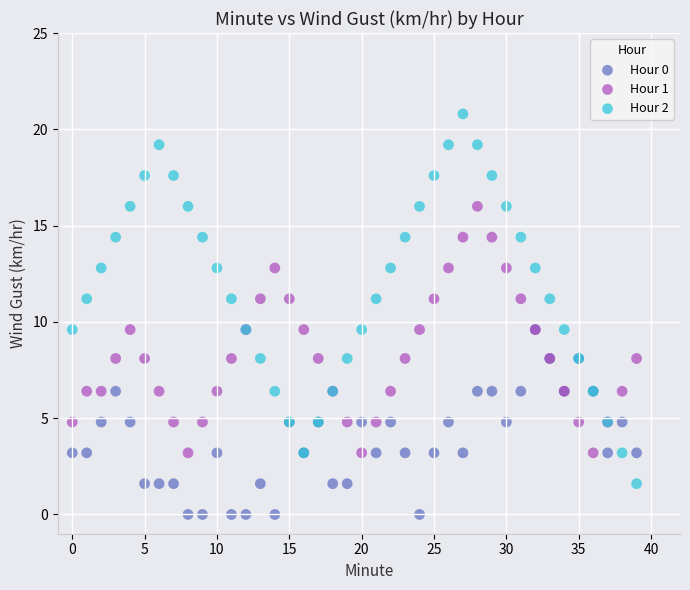

Which series contains the lowest Y value?

Hour 0